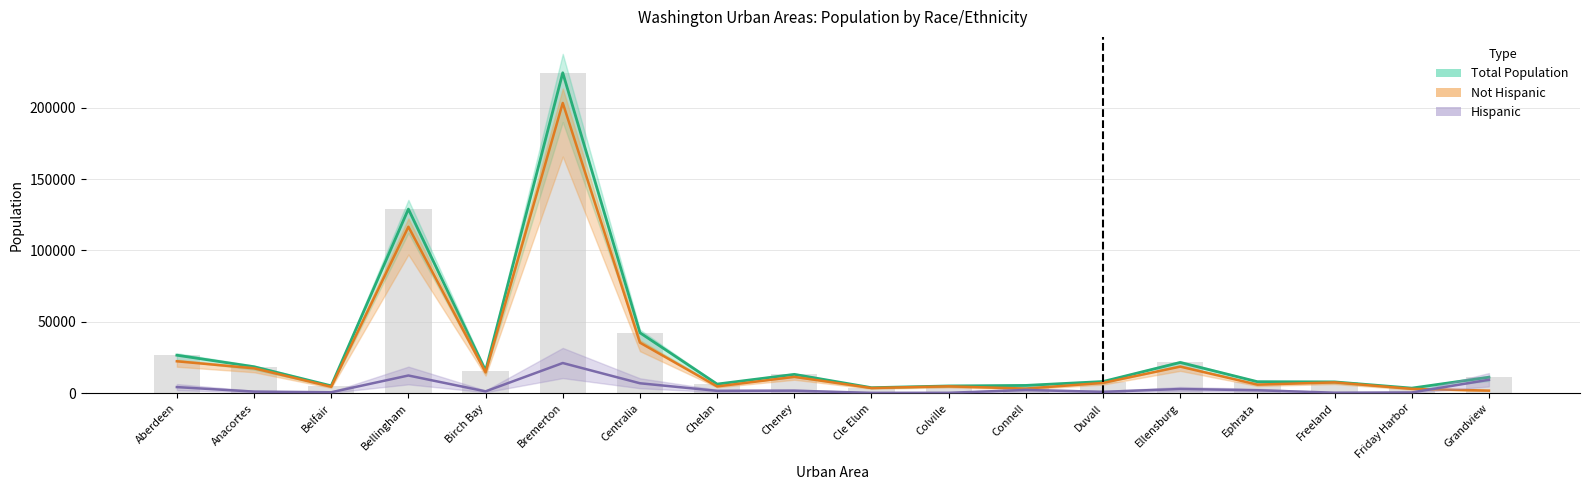

At Ephrata, list the series in order from smallest to largest.

Hispanic Line, Not Hispanic Line, Total Pop Line